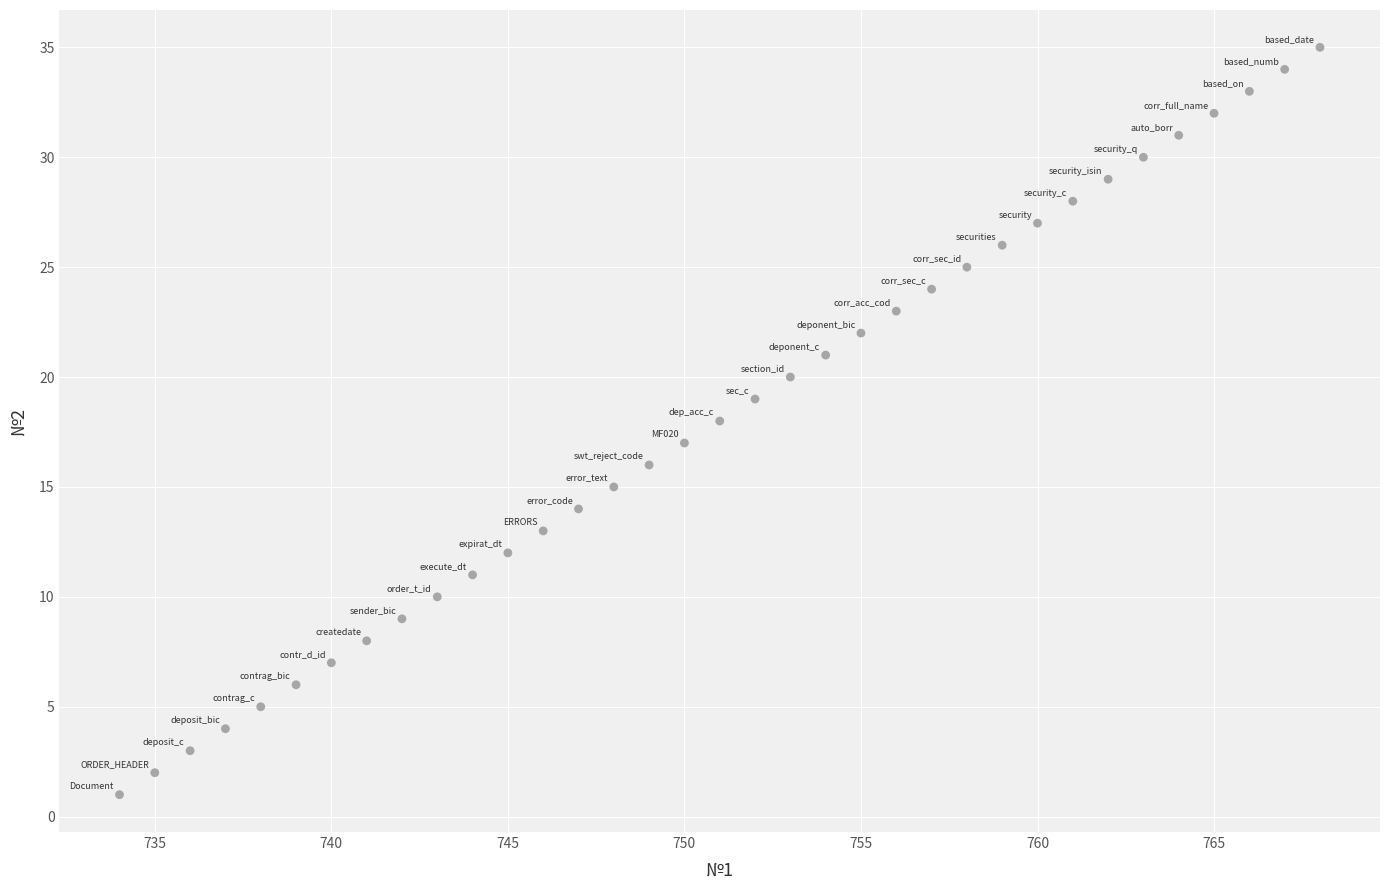

What is the range of X values (max minus min)?

34